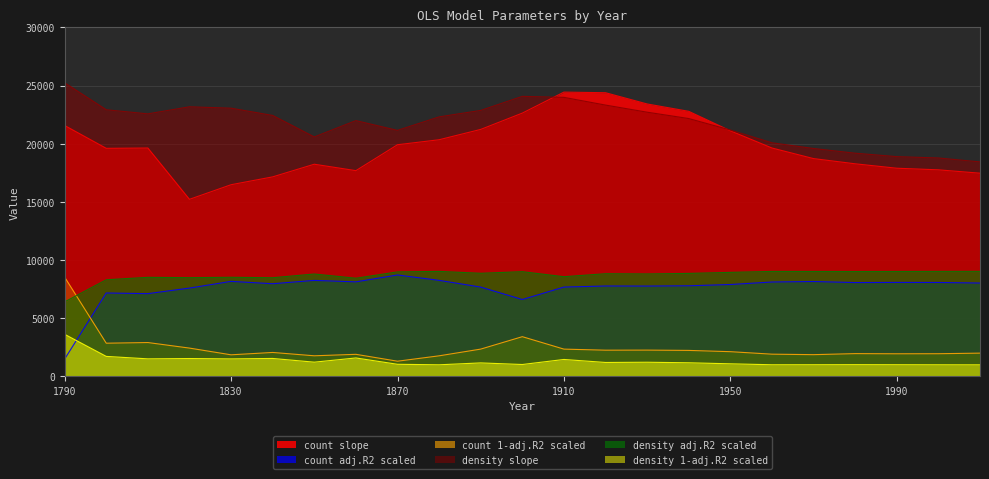

Which category has the highest value across all series?

1790